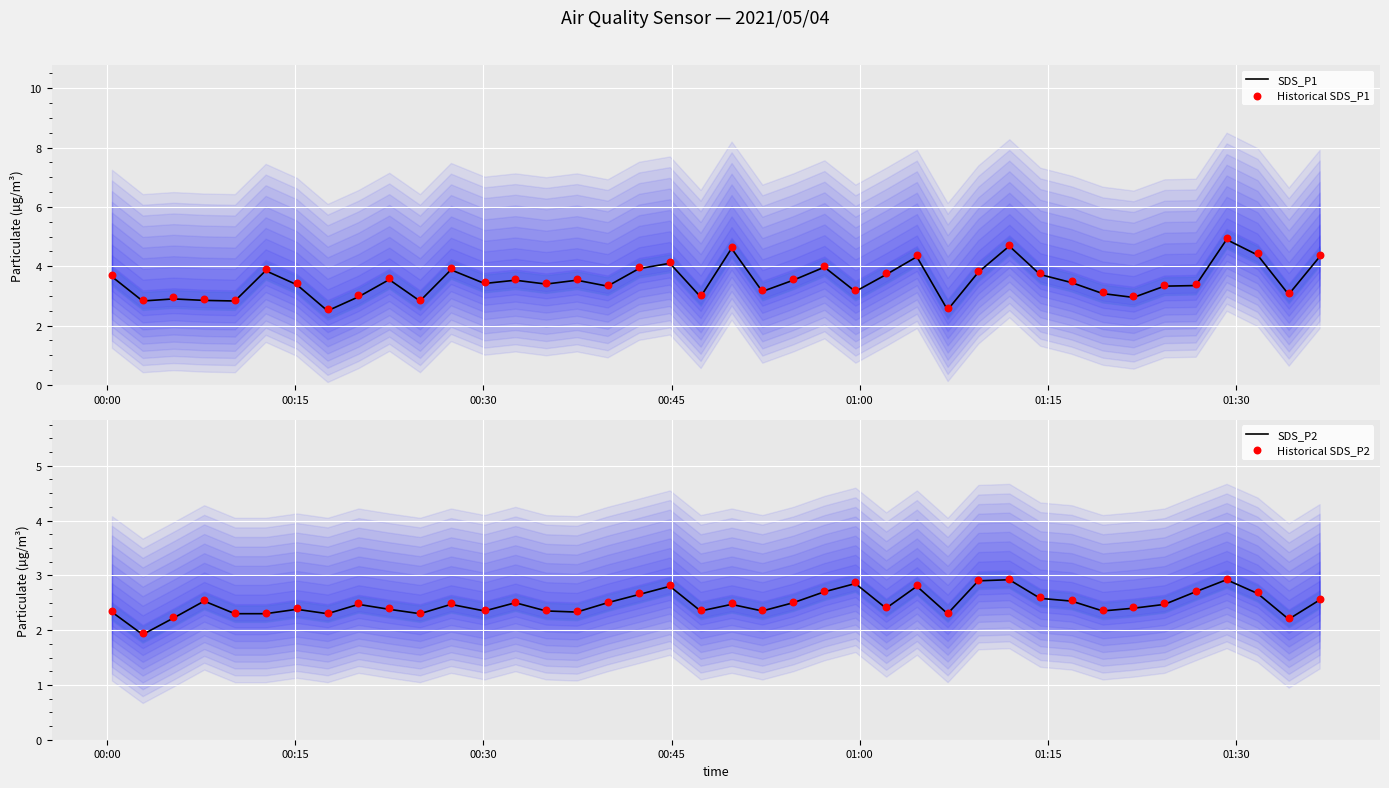

Which series reaches the maximum Y coordinate?

Historical SDS_P1